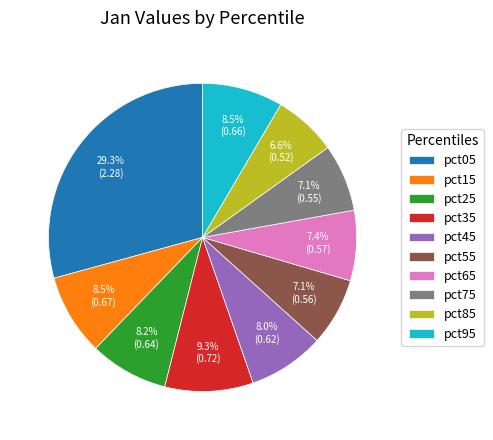

To the nearest percent, what is the combined percentage of pct35 and pct15?

18%